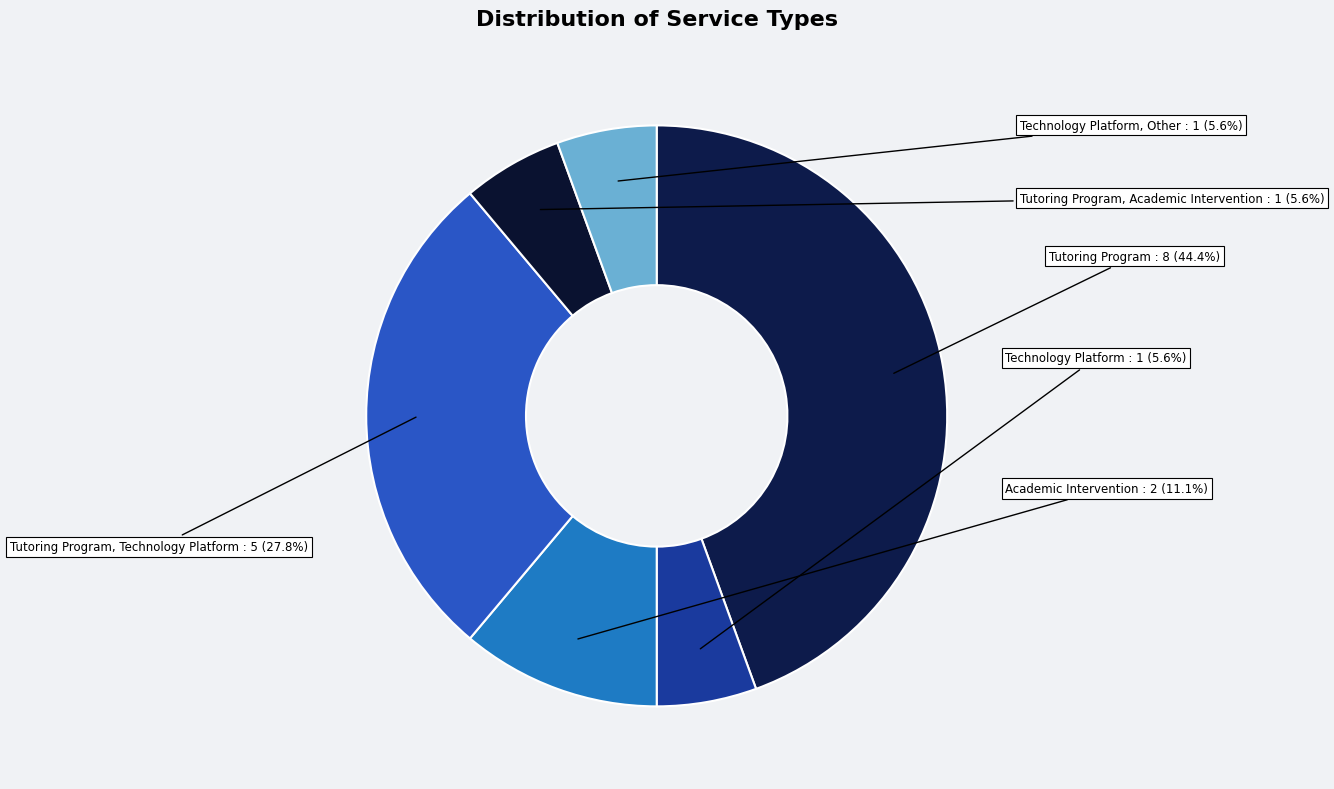

To the nearest percent, what is the difference between the Technology Platform, Other and Tutoring Program, Technology Platform slice percentages?

22%